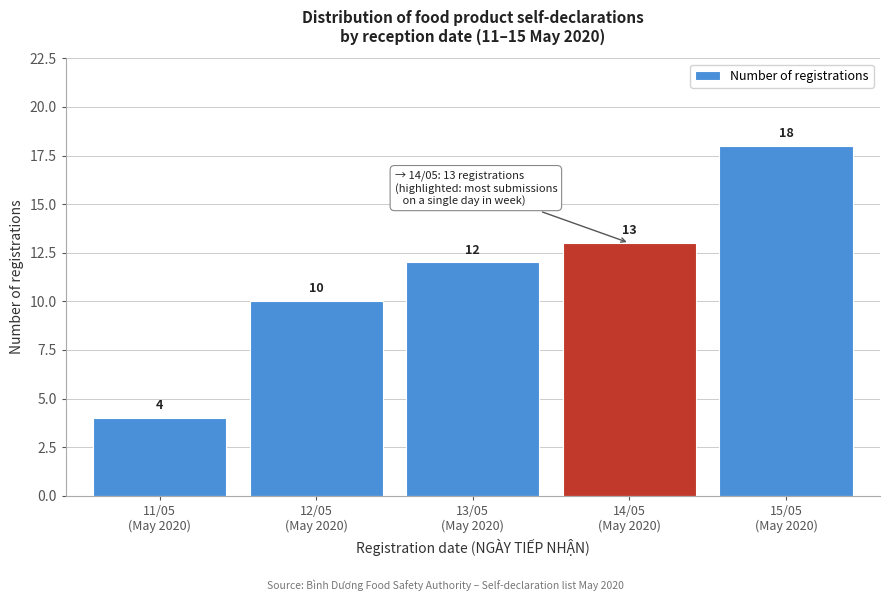

Reading left to right, transcribe all the data shown in this chart.

4	10	12	13	18